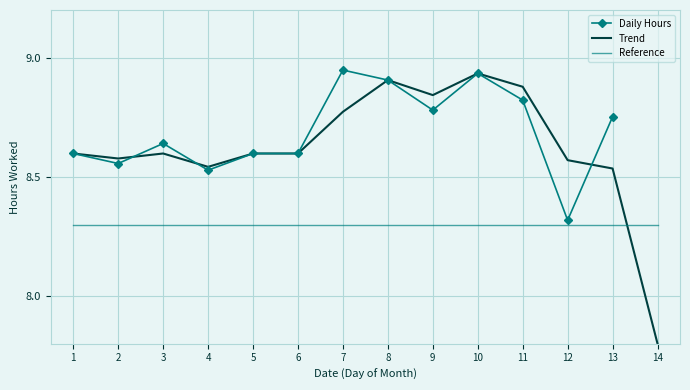

The chart shows a value of 8.6 at 1. True or false?

True